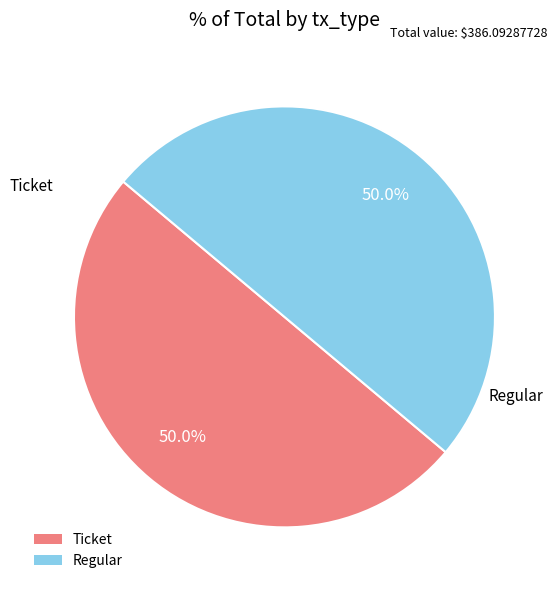

Combined, what portion of the pie is Ticket and Regular?

100.0%